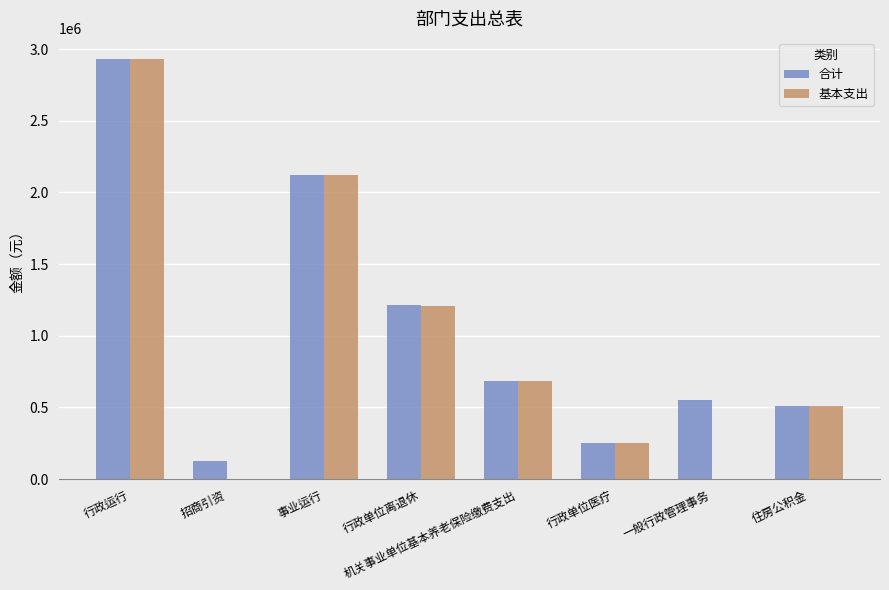

Between 招商引资 and 一般行政管理事务, which series saw the biggest shift?

合计